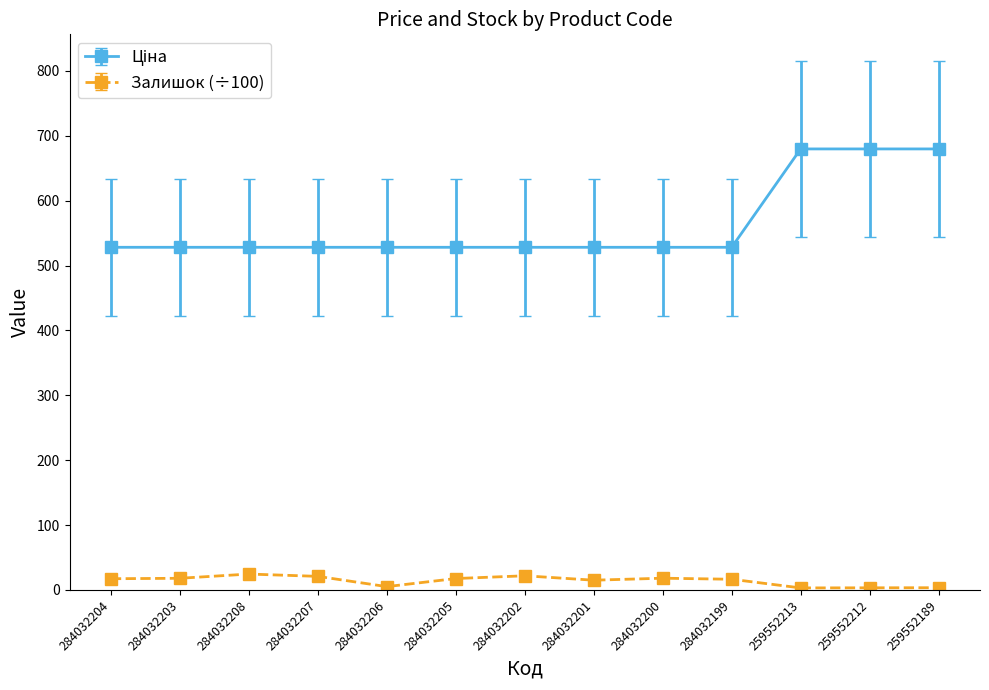

What is the difference between the highest and lowest values at 259552212?

676.5